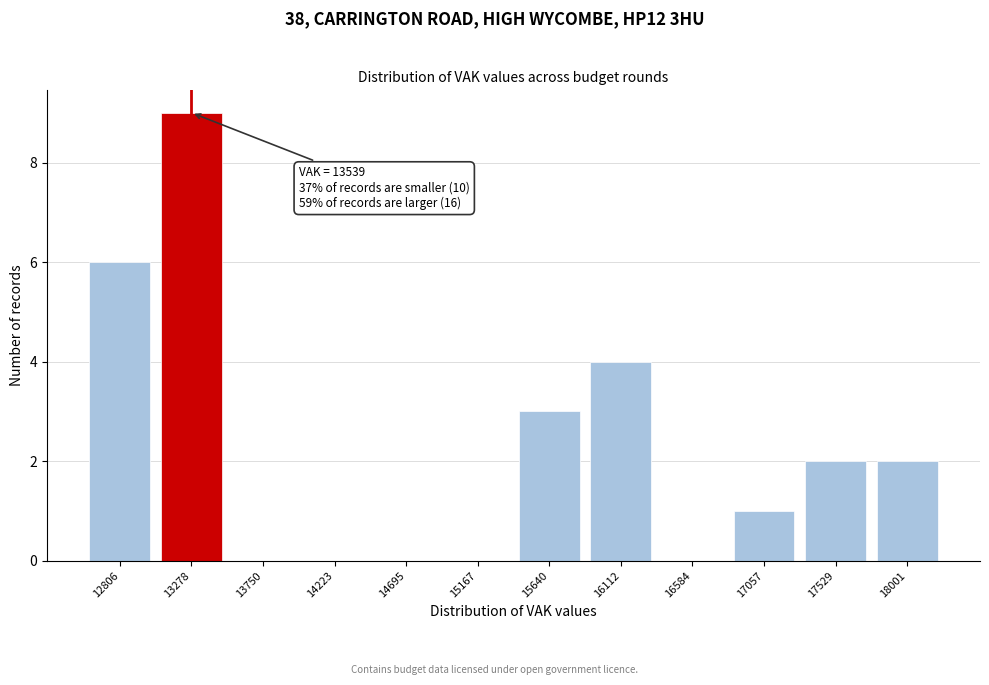

Reading right to left, extract all data points from this chart.

18001=2	17529=2	17057=1	16584=0	16112=4	15640=3	15167=0	14695=0	14223=0	13750=0	13278=9	12806=6